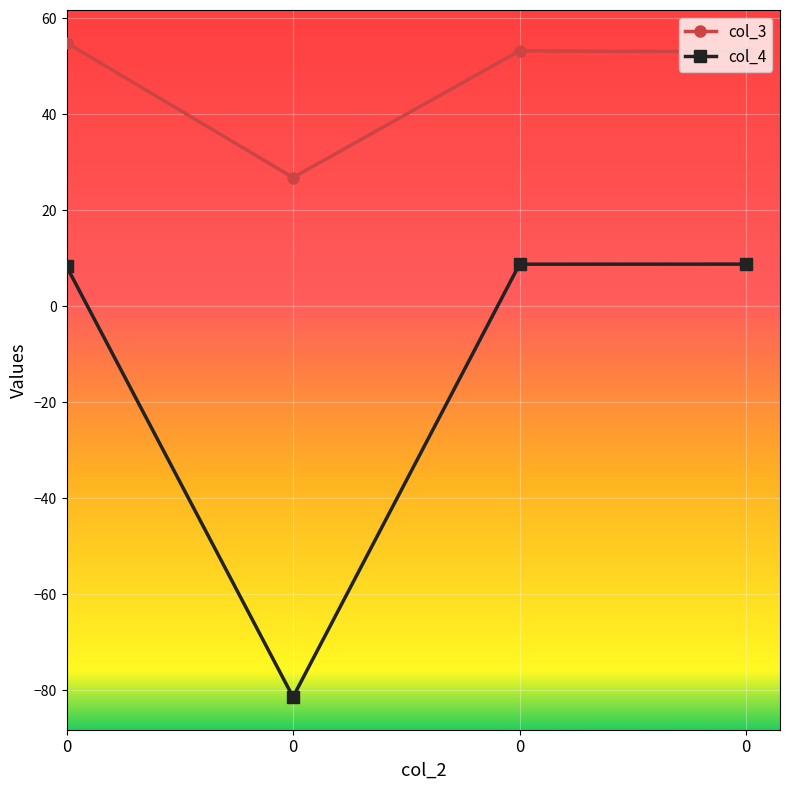

What is the lowest value of the col_3 series?

26.8